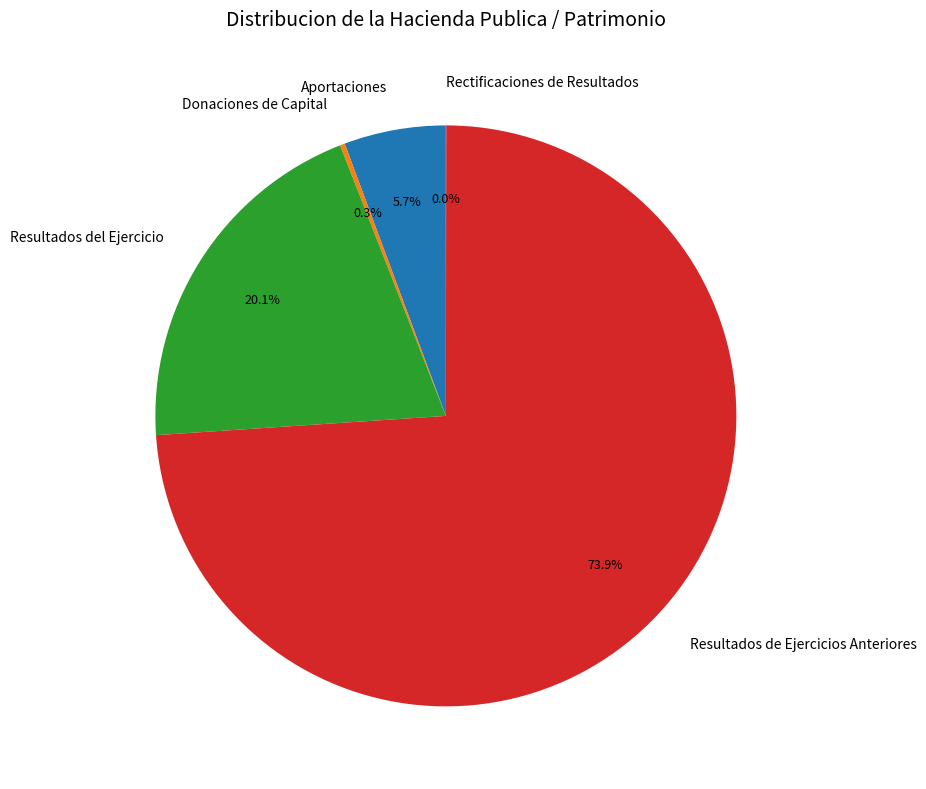

Which slice is the largest?

Resultados de Ejercicios Anteriores